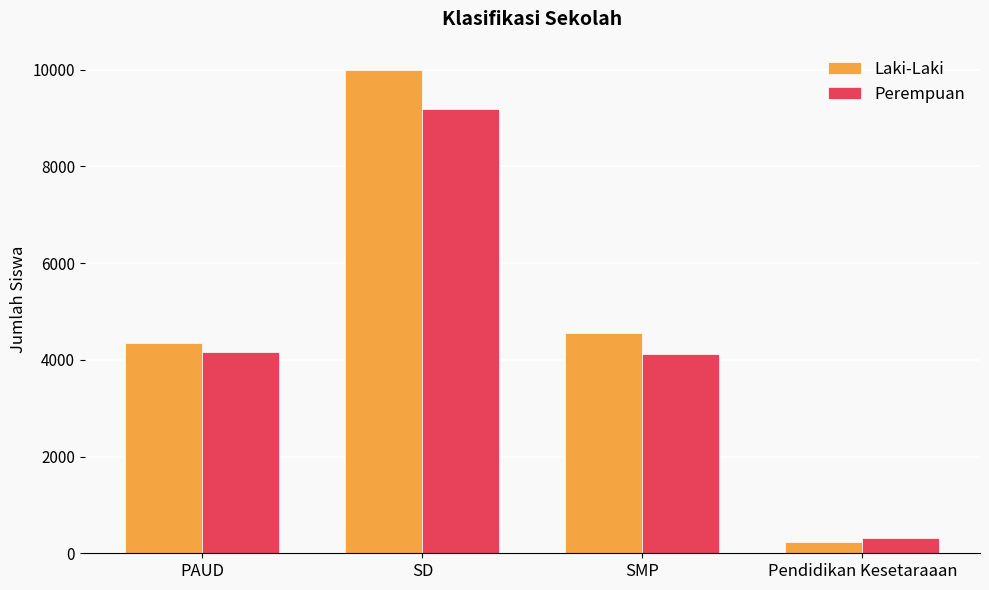

What is the minimum value shown in the chart?

232